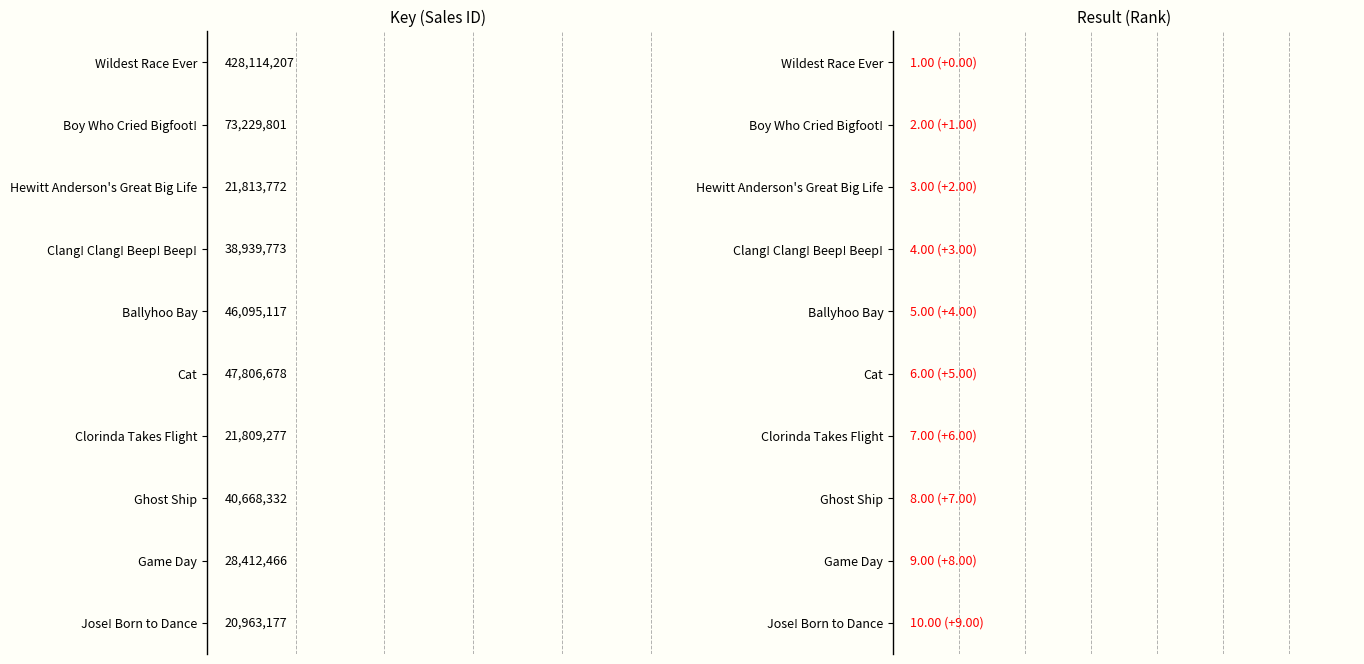

What is the sum of all Key values?

767852600